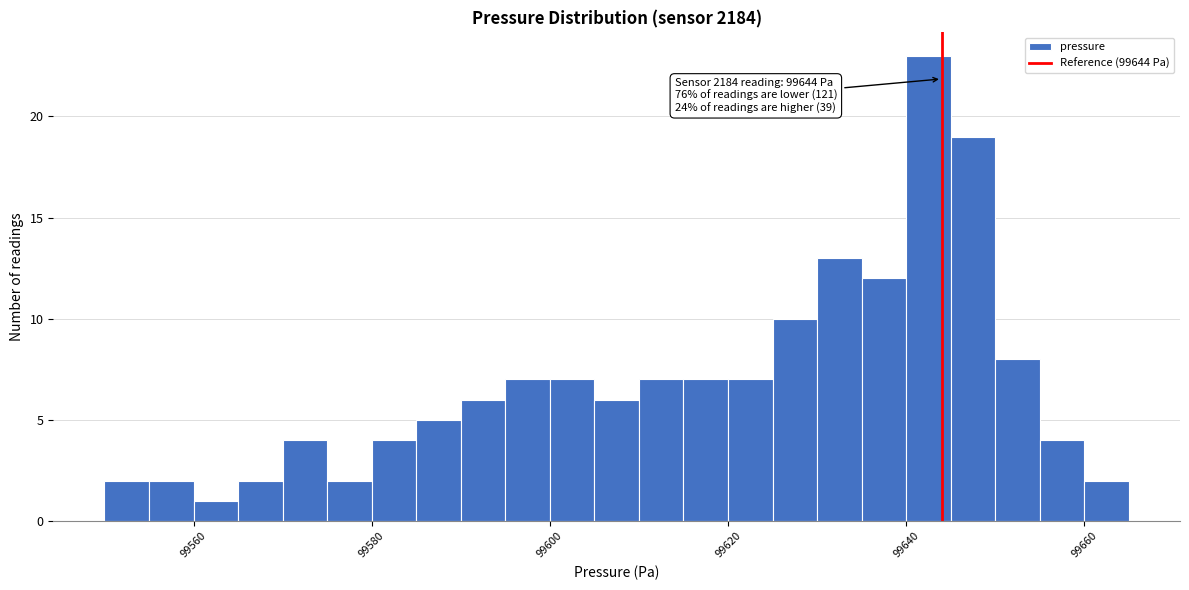

Around what value on the x-axis is the tallest bar? Give the approximate position of its centre, as read against the axis.

99642